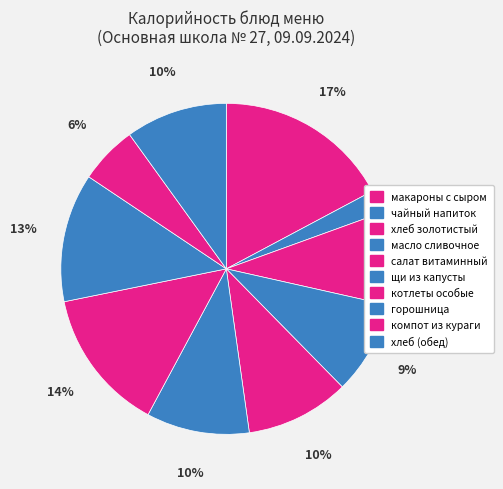

How many segments does this pie chart have?

10